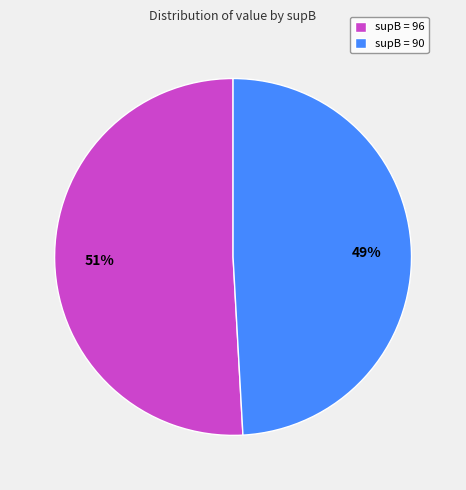

What percentage is the supB = 90 slice, to the nearest percent?

49%